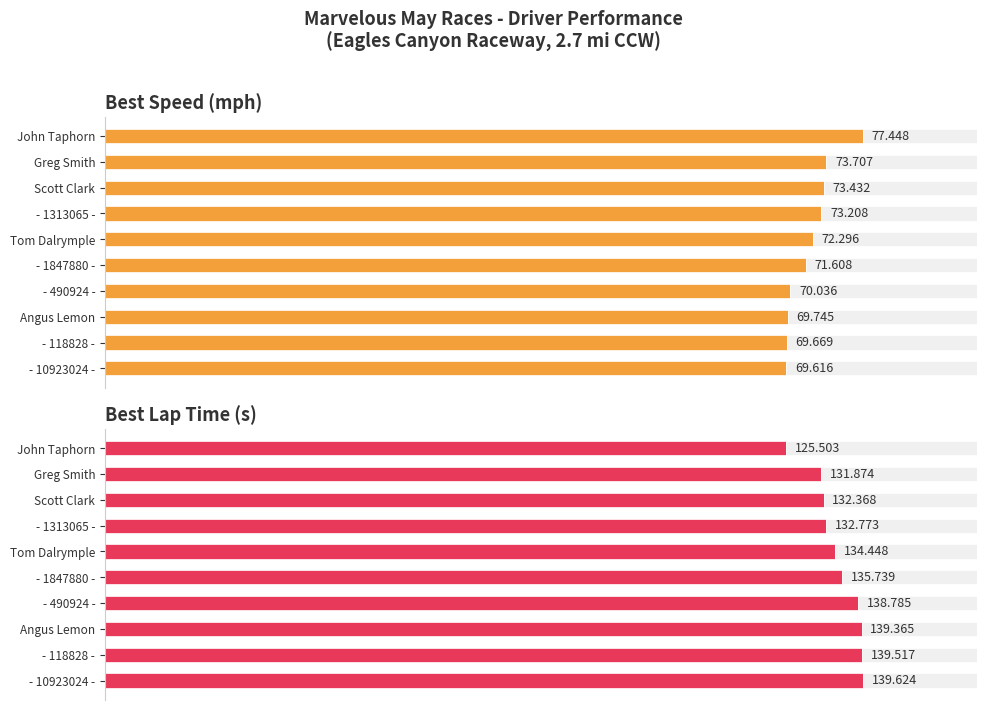

The Best Lap Time (s) series shows 84.0 at Greg Smith. True or false?

False